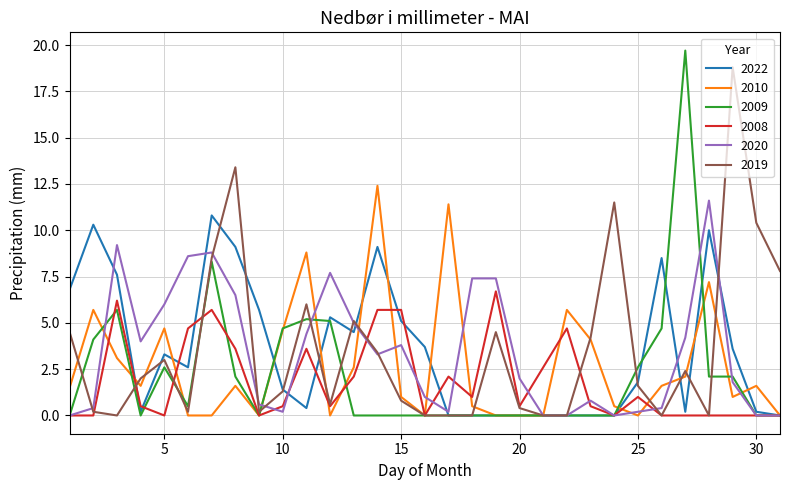

Which series has the widest spread of values?

2009